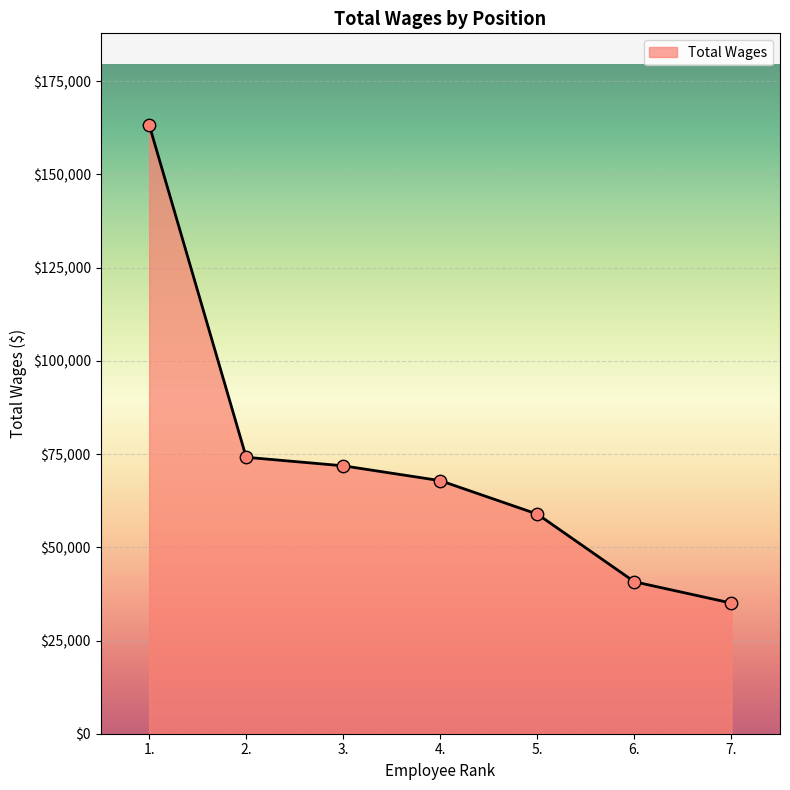

What is the ratio of the value at 4. to the value at 7.?

1.9